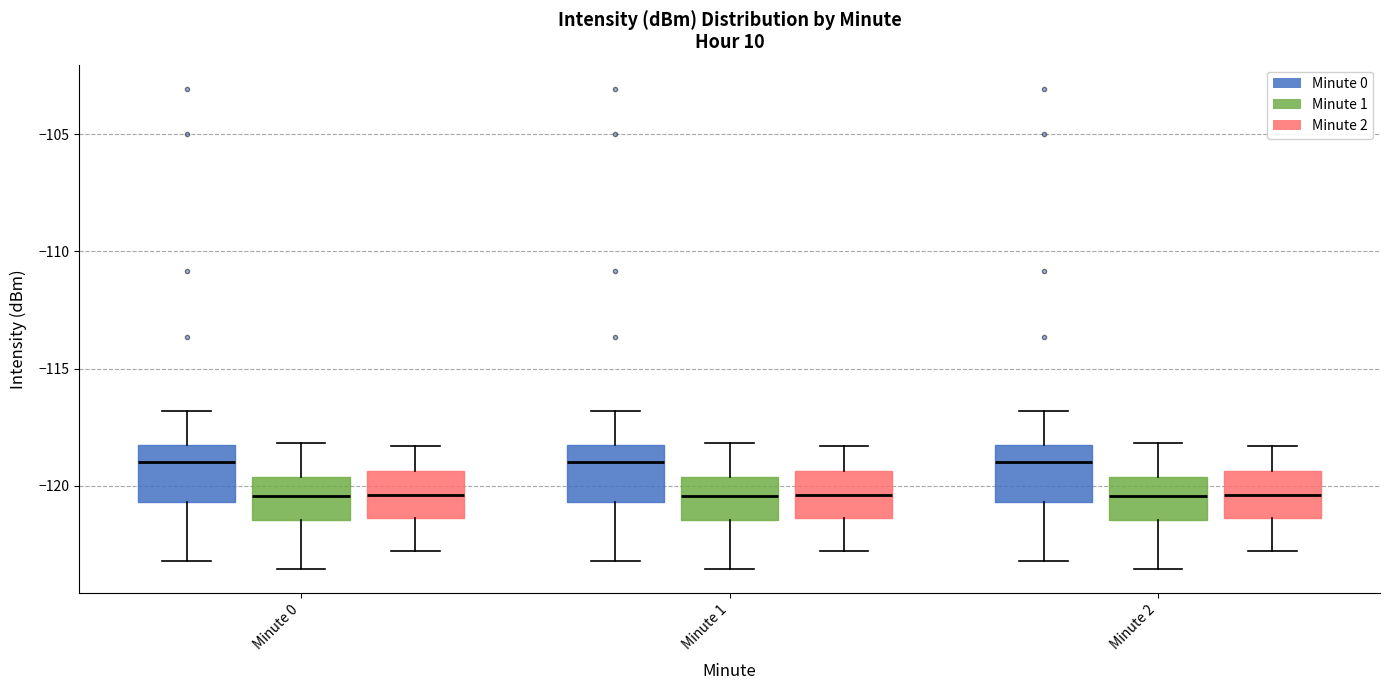

Where is the upper edge of the box for Minute 2 (Minute 2) on the y-axis? The values are not printed on the chart, so give them approximately, as read against the axis.

-119.5